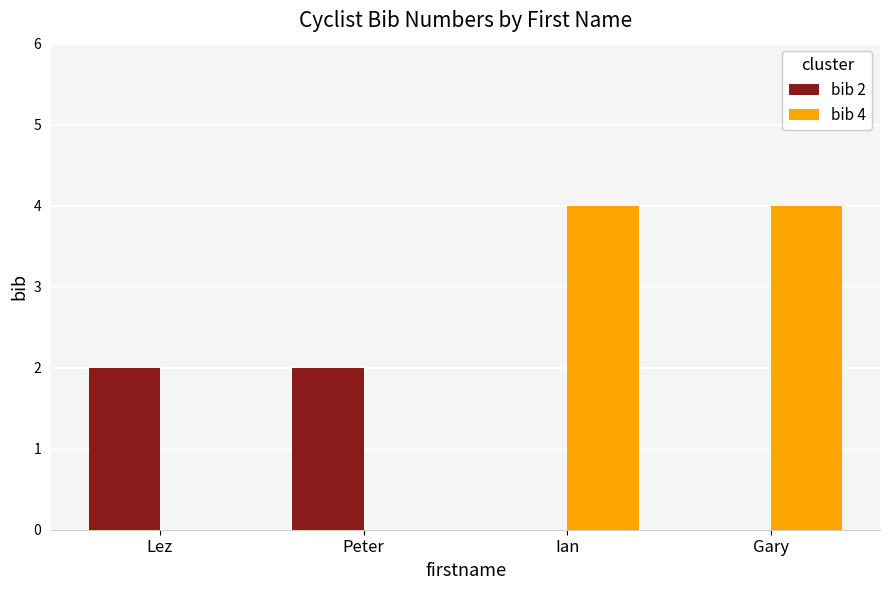

Is the value of bib 4 at Ian greater than the value of bib 2 at Peter?

Yes